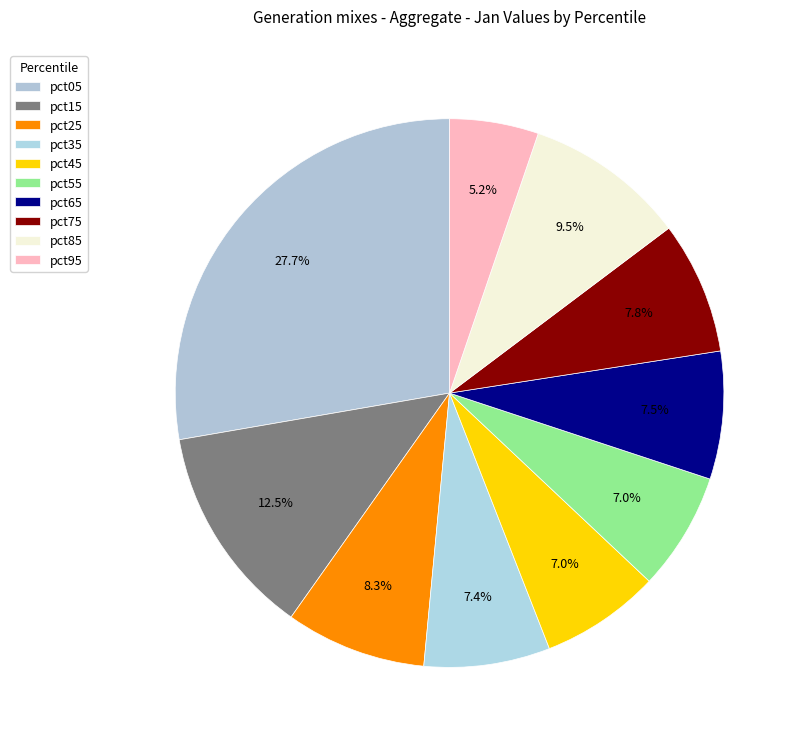

The pct55 slice represents 7% of the pie. True or false?

True